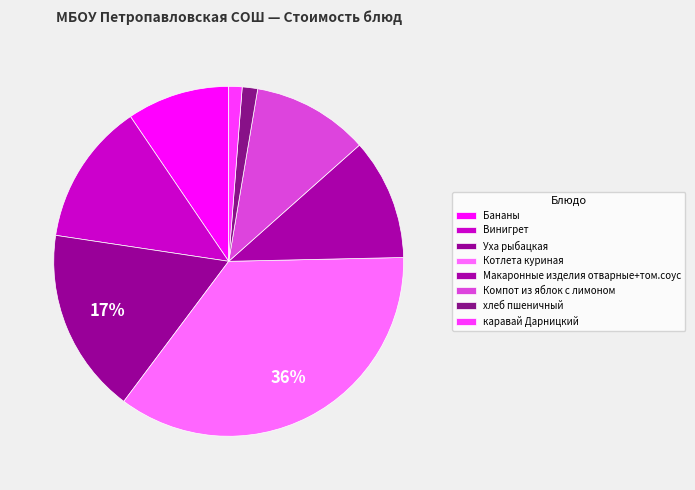

How many segments does this pie chart have?

8